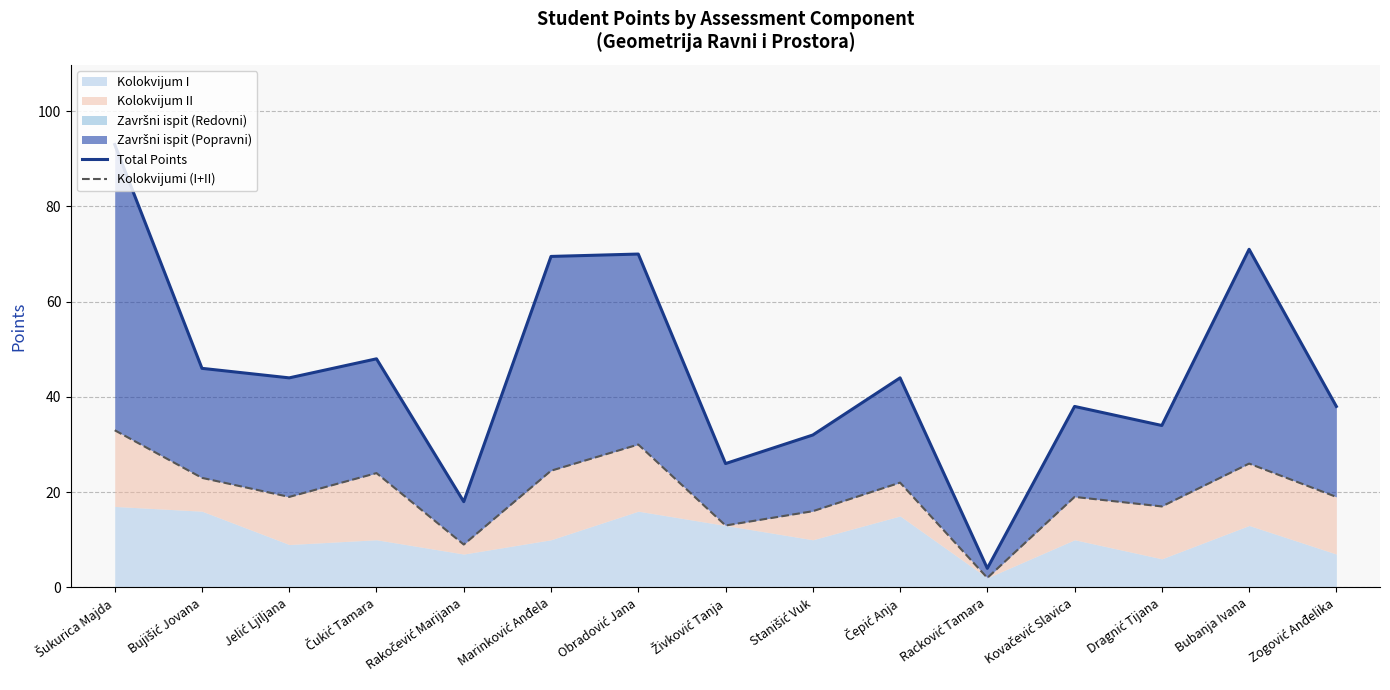

What is the sum of the Kolokvijumi (I+II) values at Šukurica Majda and Čepić Anja?

55.0